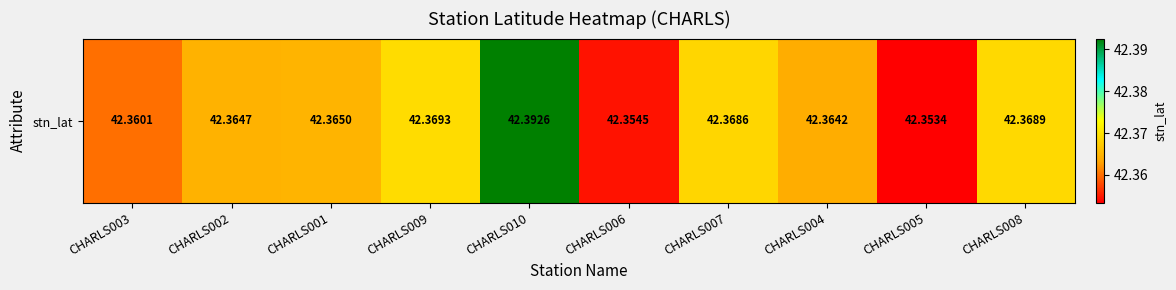

What is the average value?

42.4